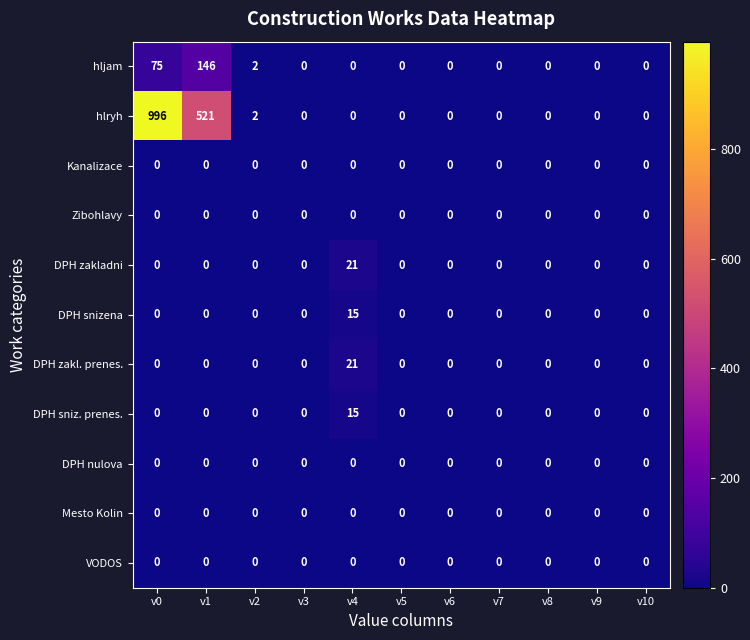

What is the maximum value shown in the chart?

996